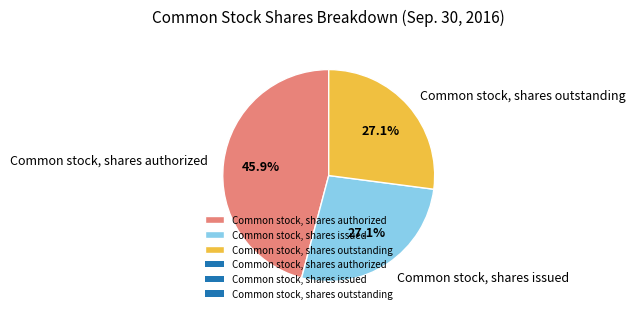

How many segments does this pie chart have?

3